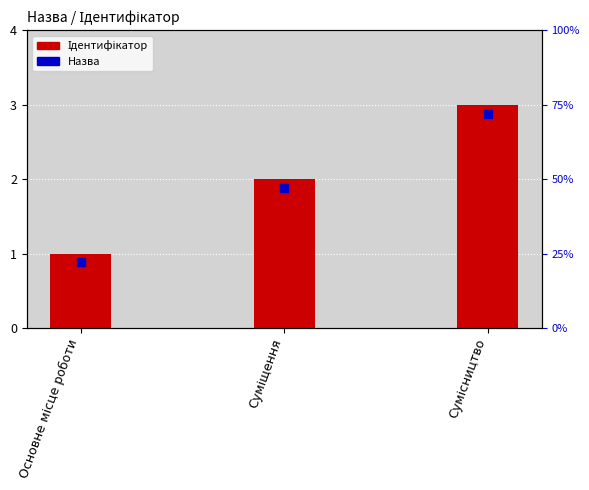

Approximately how many times larger is the value at Сумісництво compared to Суміщення?

1.5